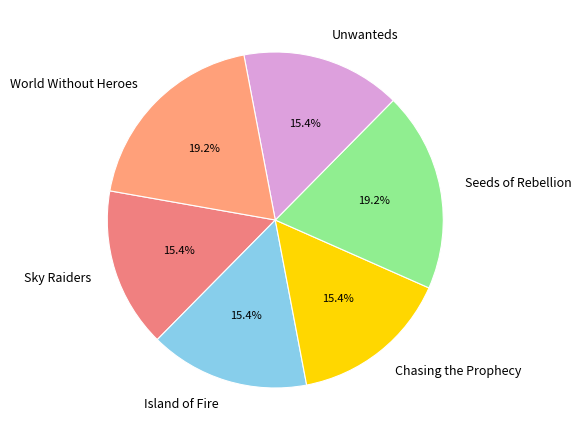

Do Island of Fire and Sky Raiders together represent more than half of the pie?

No